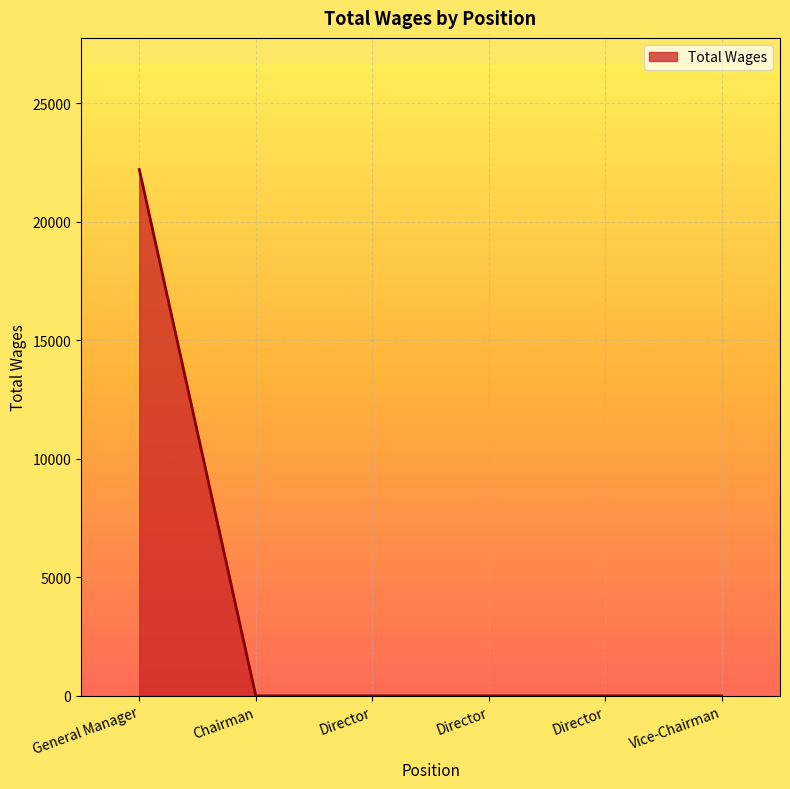

What is the sum of all values?

22200